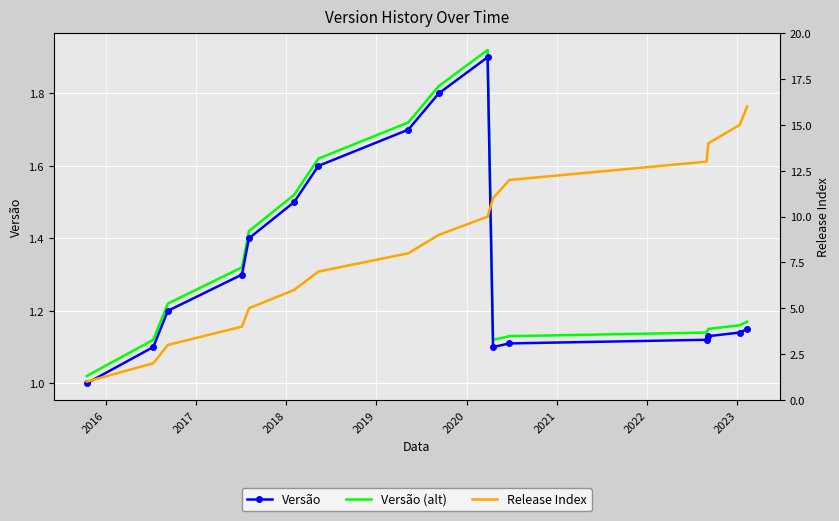

True or false: Versão and Versão (alt) intersect in this chart.

False